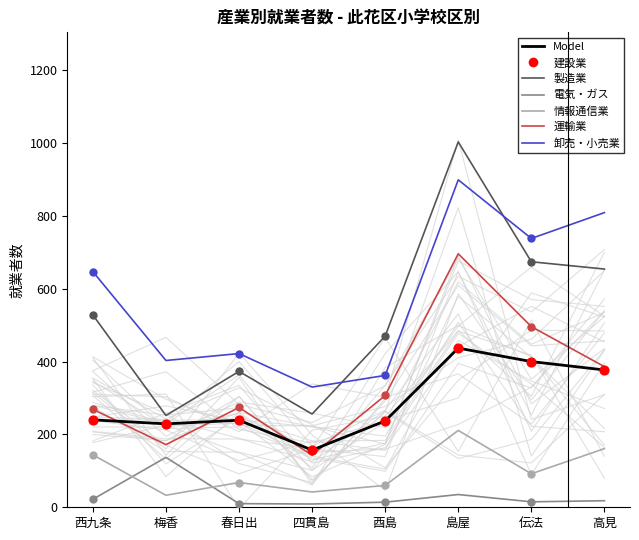

At which category is the sum across all series the highest?

島屋